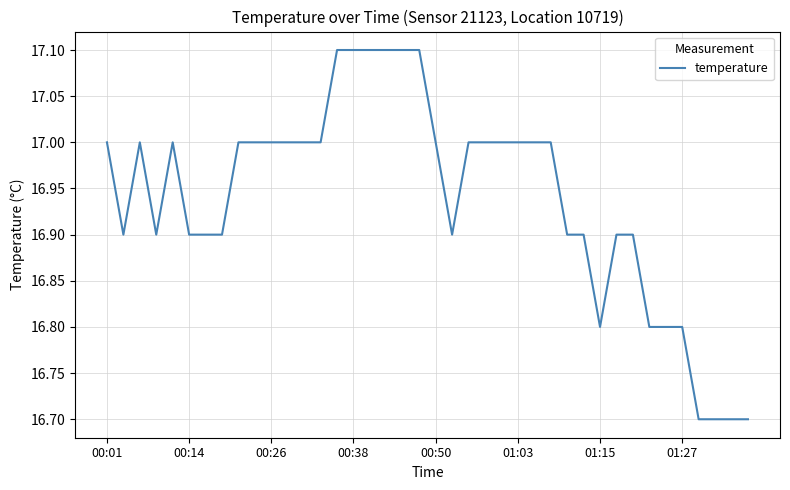

What is the difference between the maximum and minimum values?

0.4